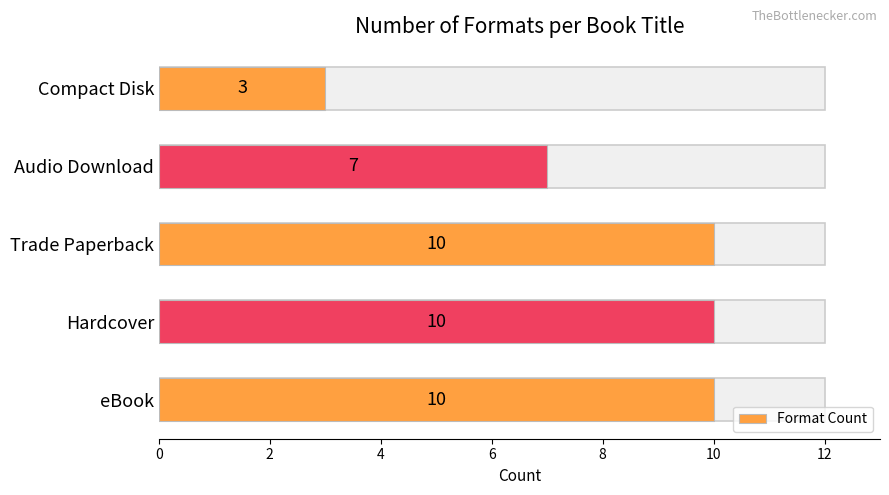

Reading left to right, extract all data points from this chart.

10	10	10	7	3